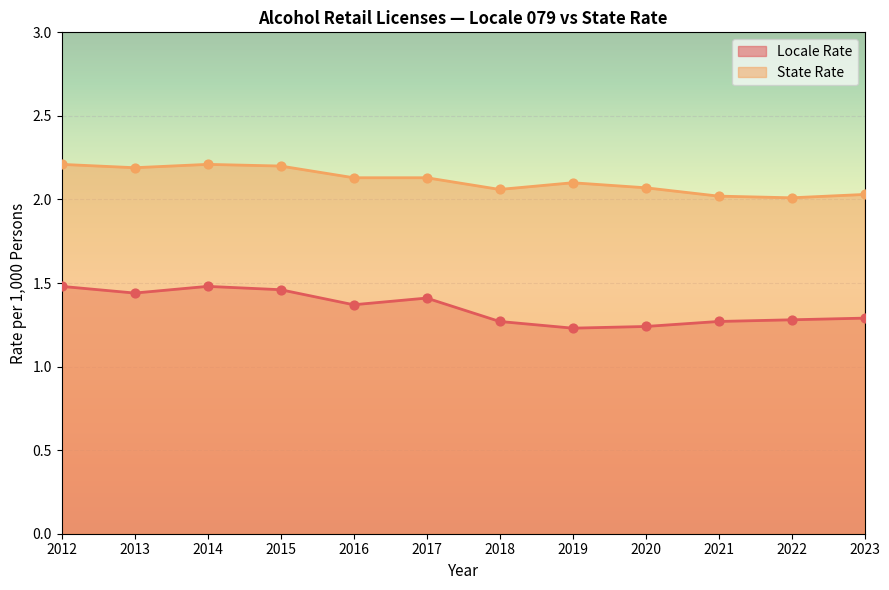

Which series has the largest Y range (max minus min)?

Locale Rate